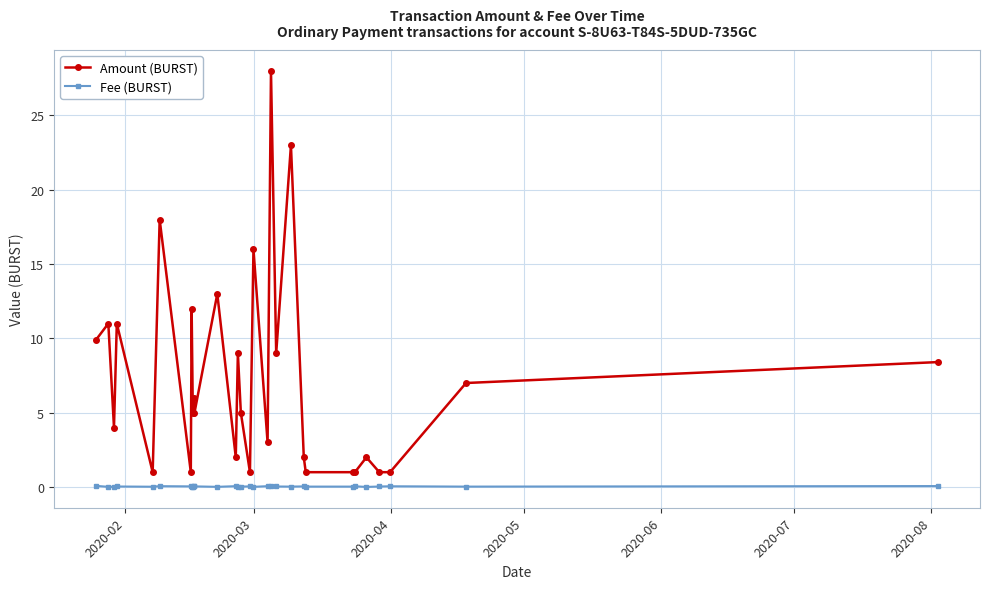

Which series has the largest total across all categories?

Amount (BURST)